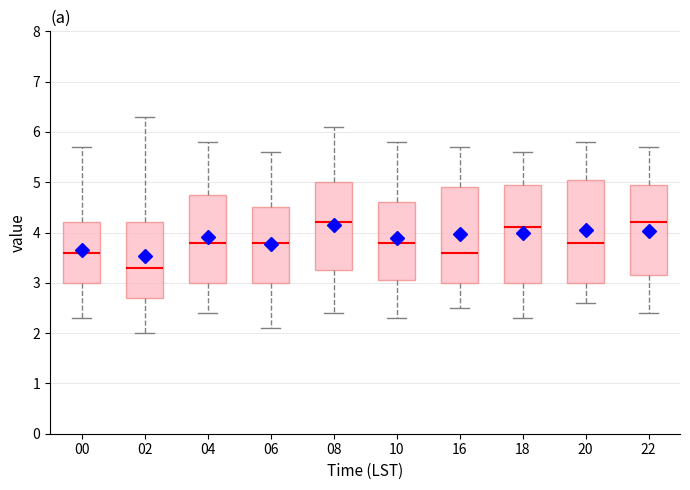

Which box is the tallest, from its lower edge to its upper edge?

20